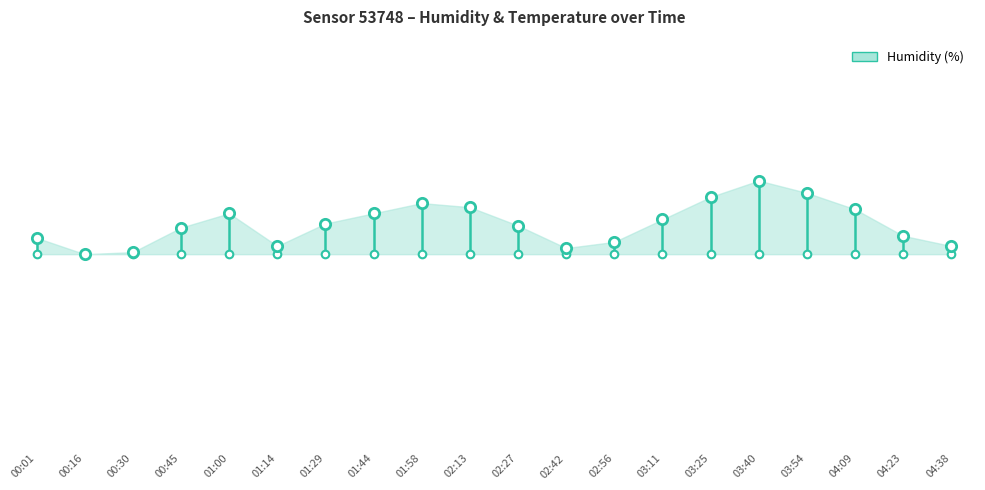

Which has a higher value, 01:44 or 00:01?

01:44